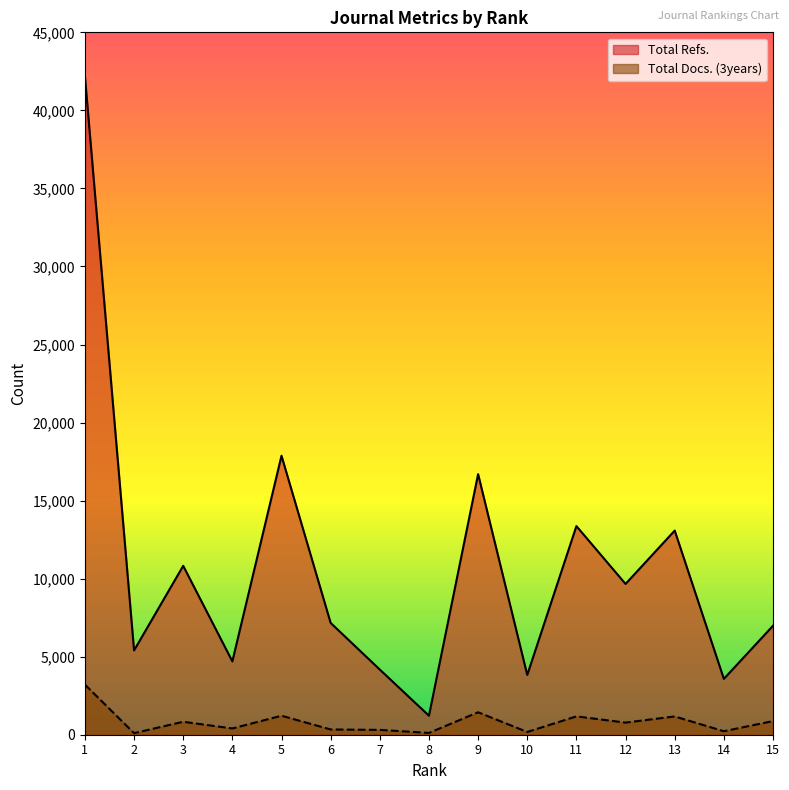

What is the average value of the Total Docs. (3years) series?

824